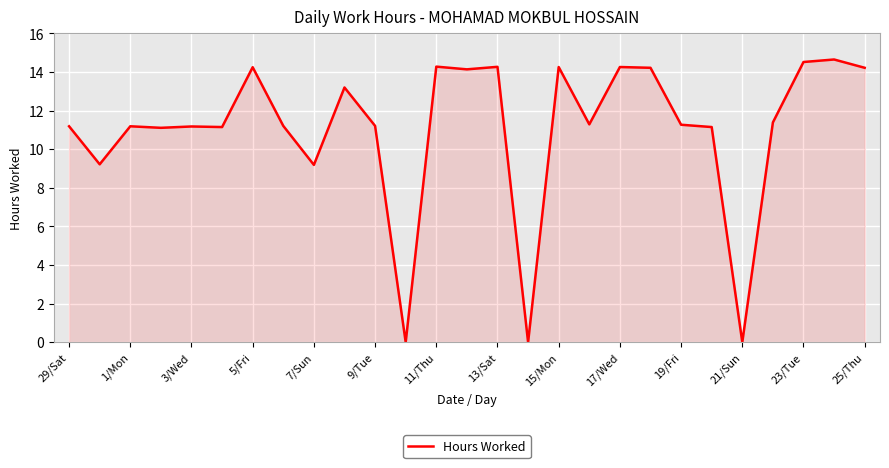

Reading right to left, extract all data points from this chart.

14.2	14.7	14.5	11.4	0.0	11.2	11.3	14.2	14.3	11.3	14.3	0.0	14.3	14.1	14.3	0.0	11.2	13.2	9.2	11.2	14.2	11.2	11.2	11.1	11.2	9.2	11.2